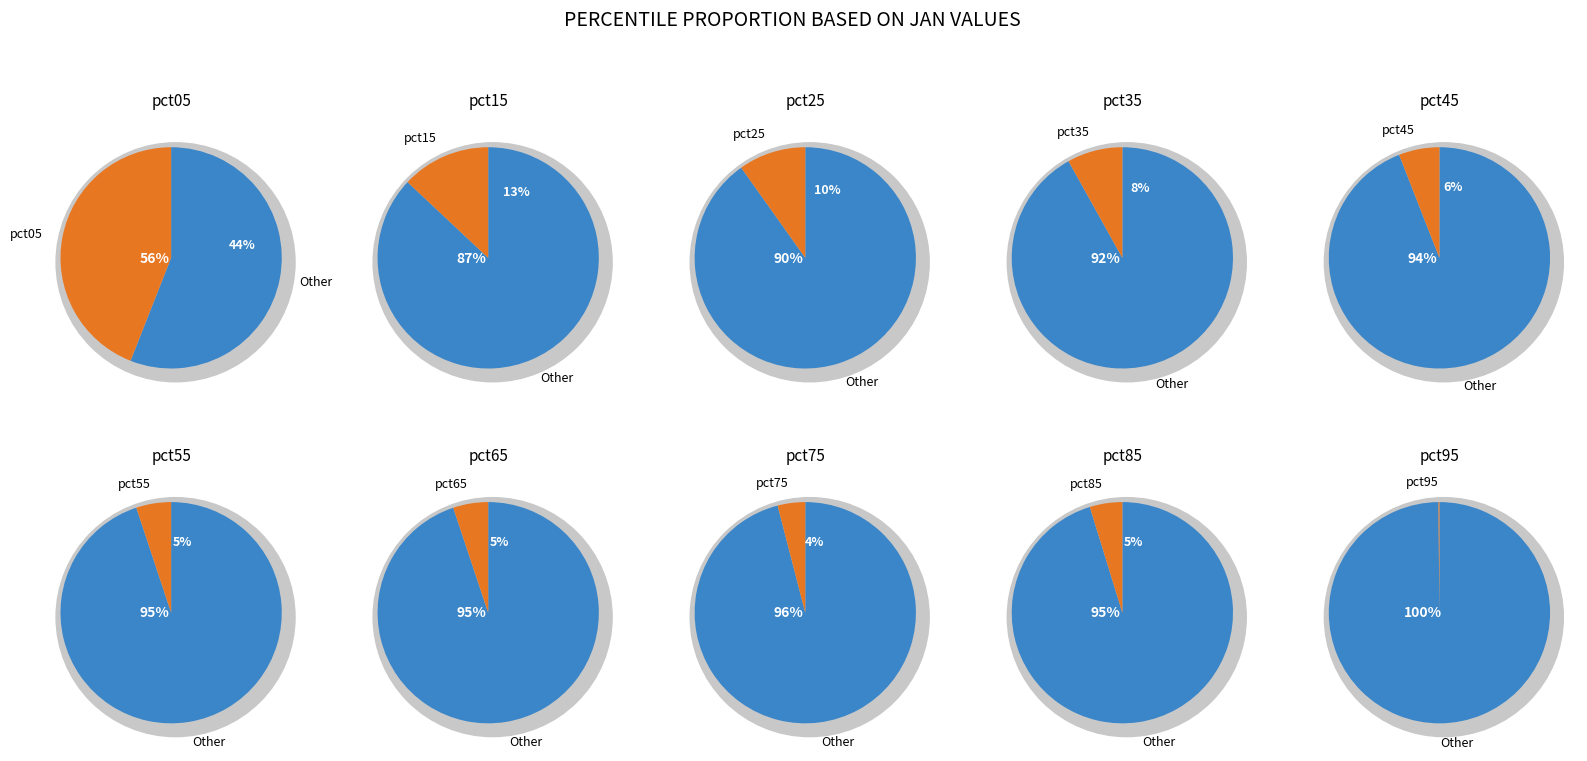

Does pct95 account for over 50% of the chart?

No